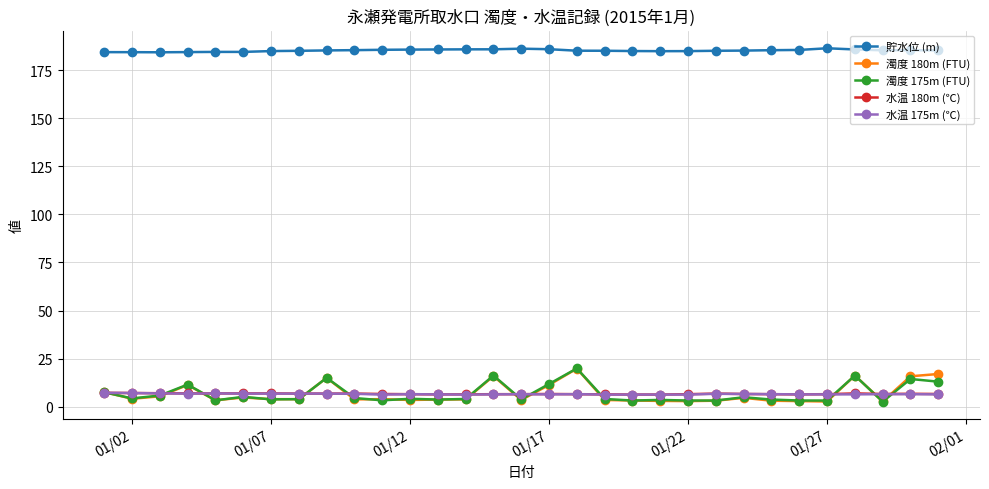

True or false: 水温 180m (℃) and 貯水位 (m) intersect in this chart.

False